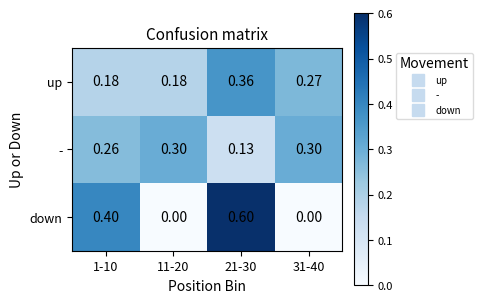

Rank the series at 21-30 from lowest to highest value.

-, up, down